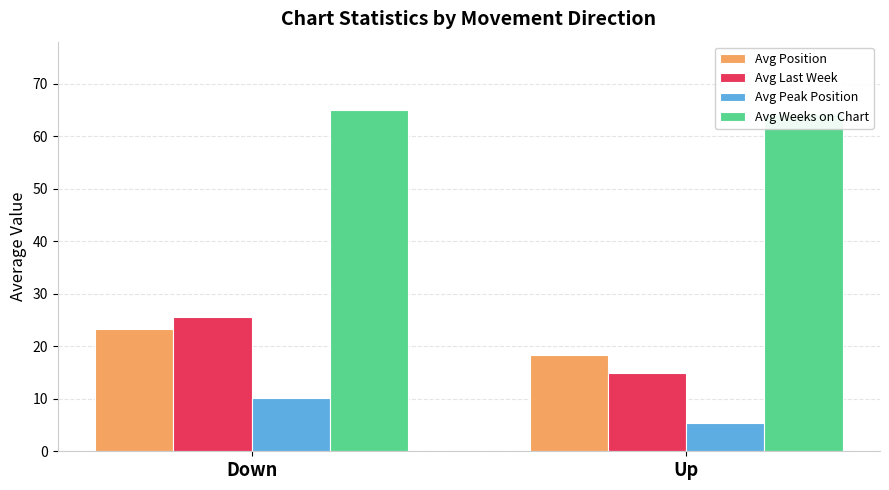

Which has a higher value, Up or Down?

Down